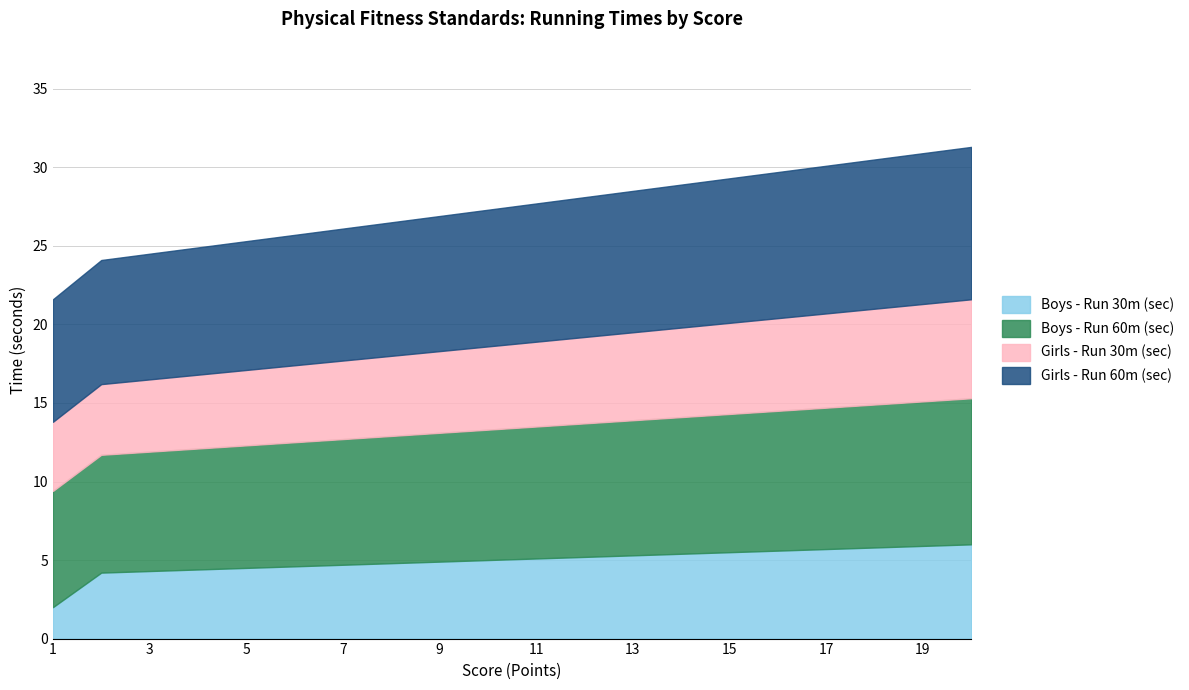

At how many categories does at least one series exceed 9?

7